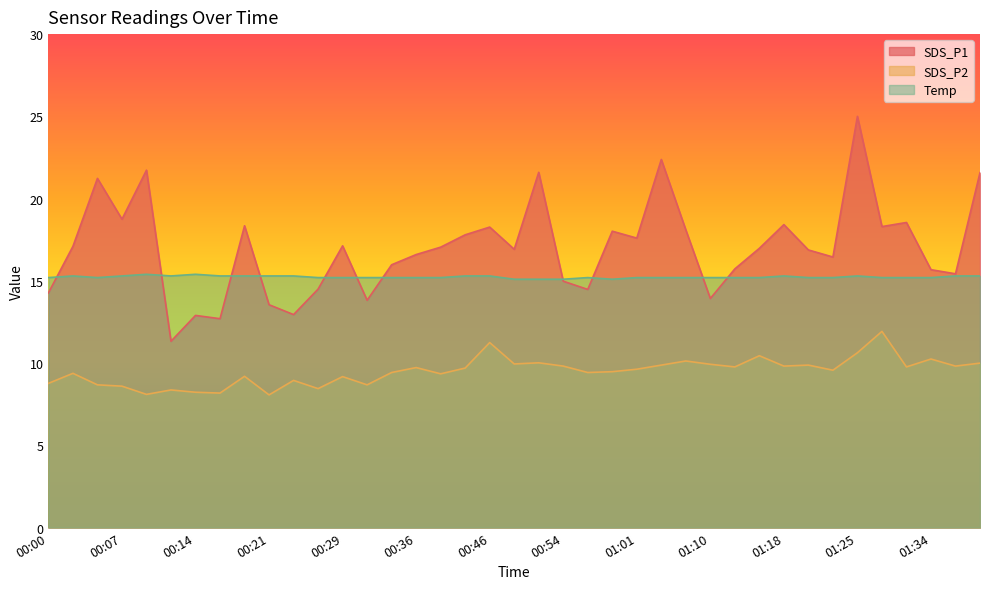

How many series are shown in this chart?

3